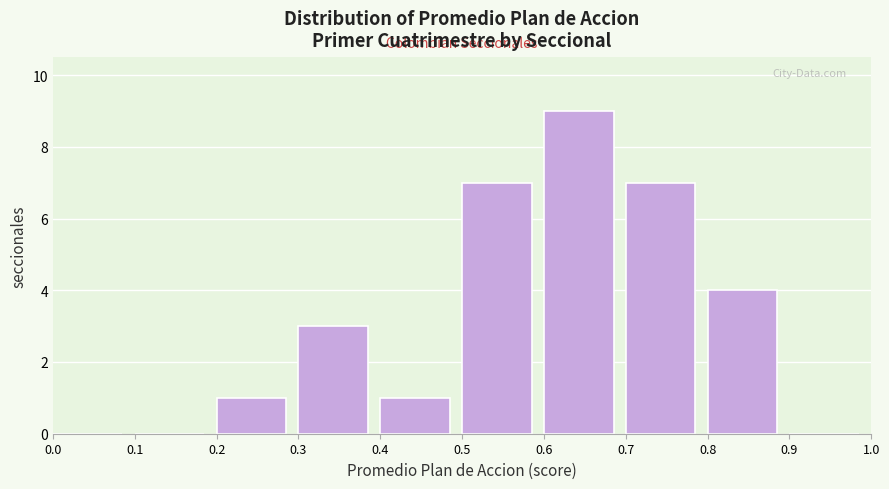

What is the height of the bar covering 0.6 to 0.7 on the x-axis? The values are not printed on the chart, so give them approximately, as read against the axis.

9